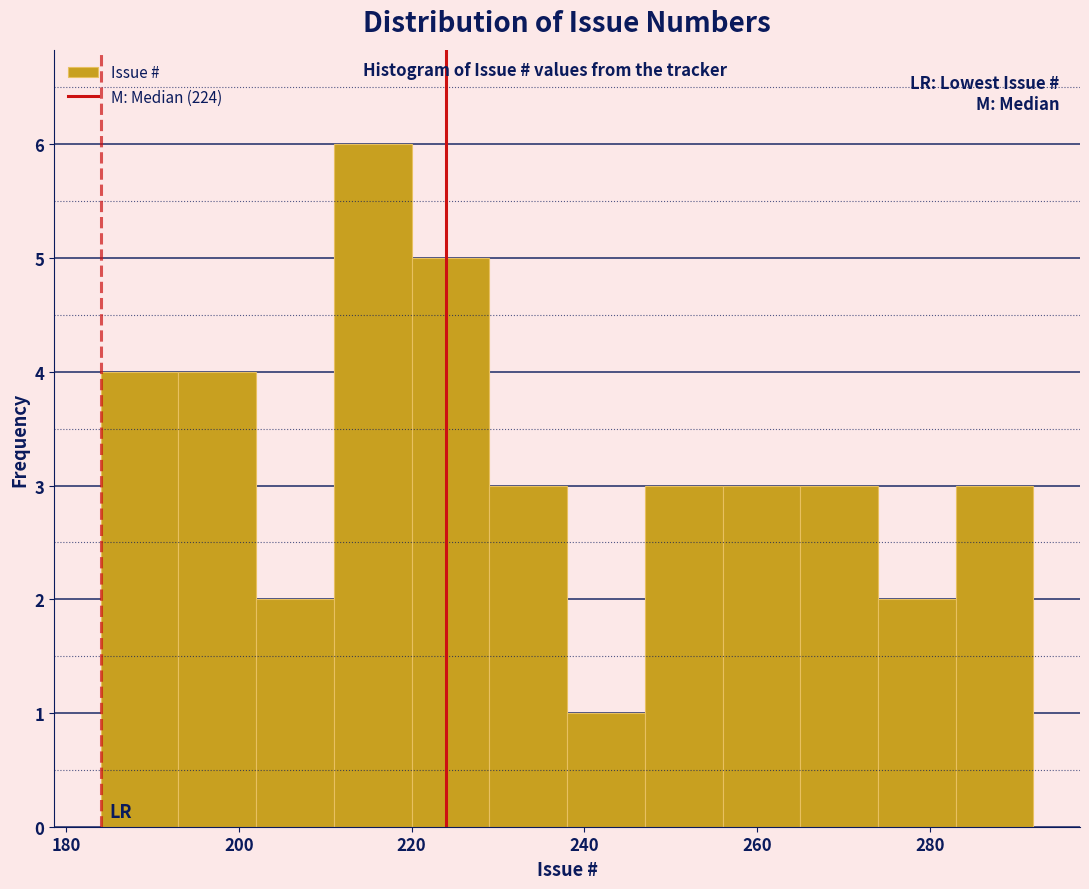

What is the height of the bar covering 211 to 220 on the x-axis? Neither the bar edges nor the heights are printed on the chart, so give them approximately, as read against the axes.

6